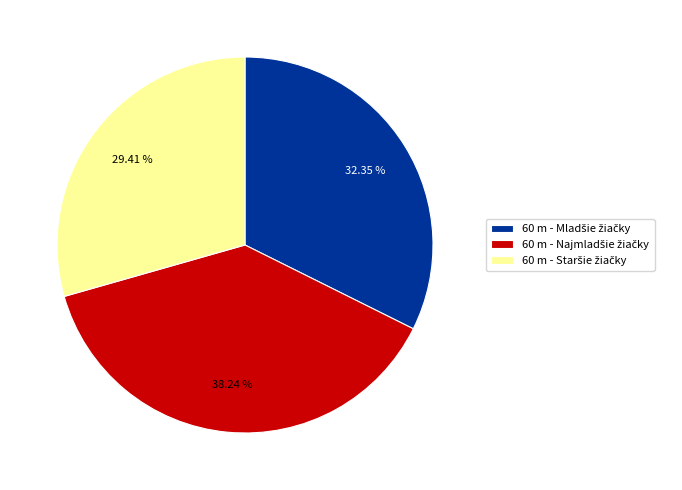

Is there any slice that represents more than half of the pie?

No